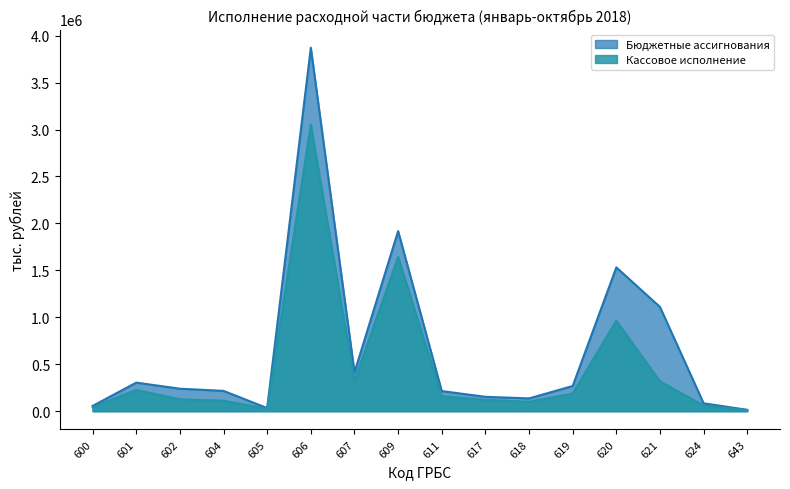

How many data points in Кассовое исполнение are less than 161168?

8